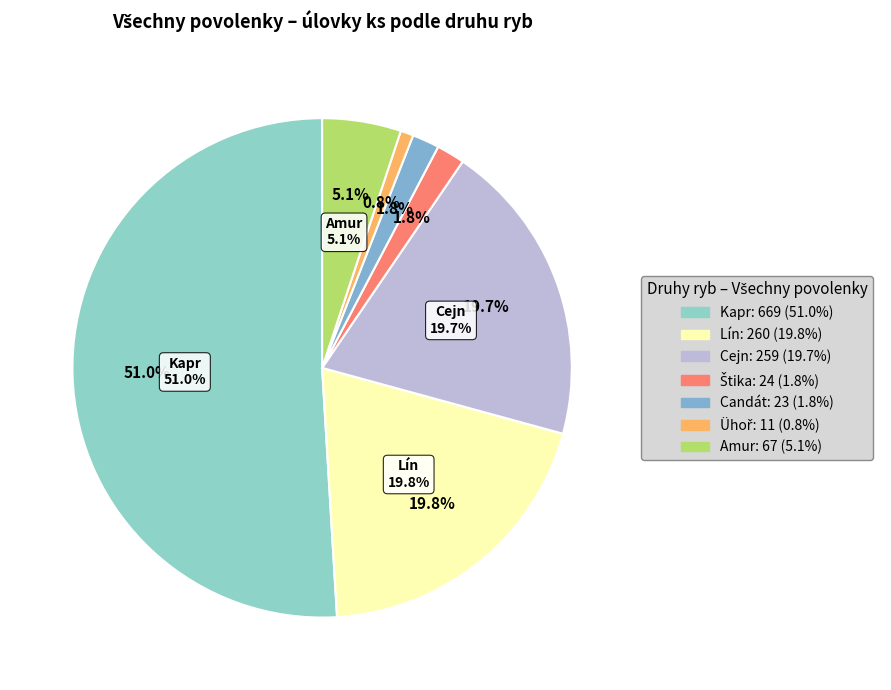

Count the number of slices in the pie.

7